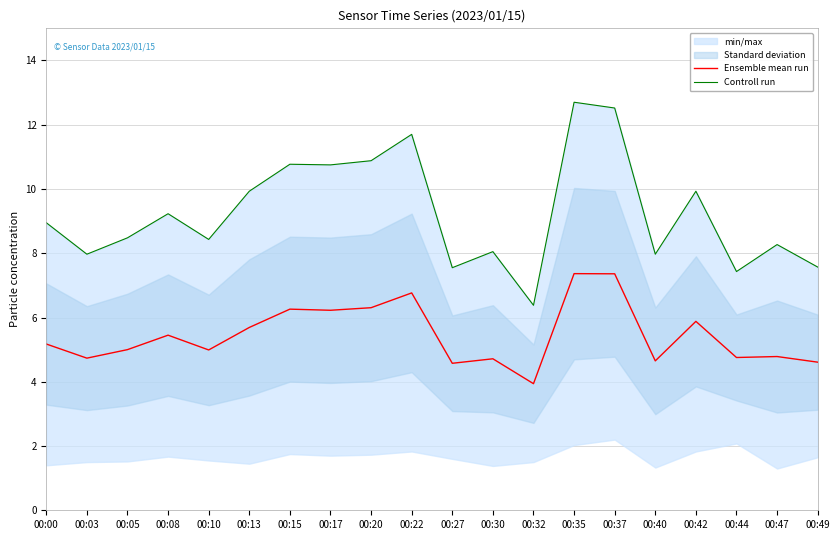

The Ensemble mean run series shows 7.4 at 00:05. True or false?

False